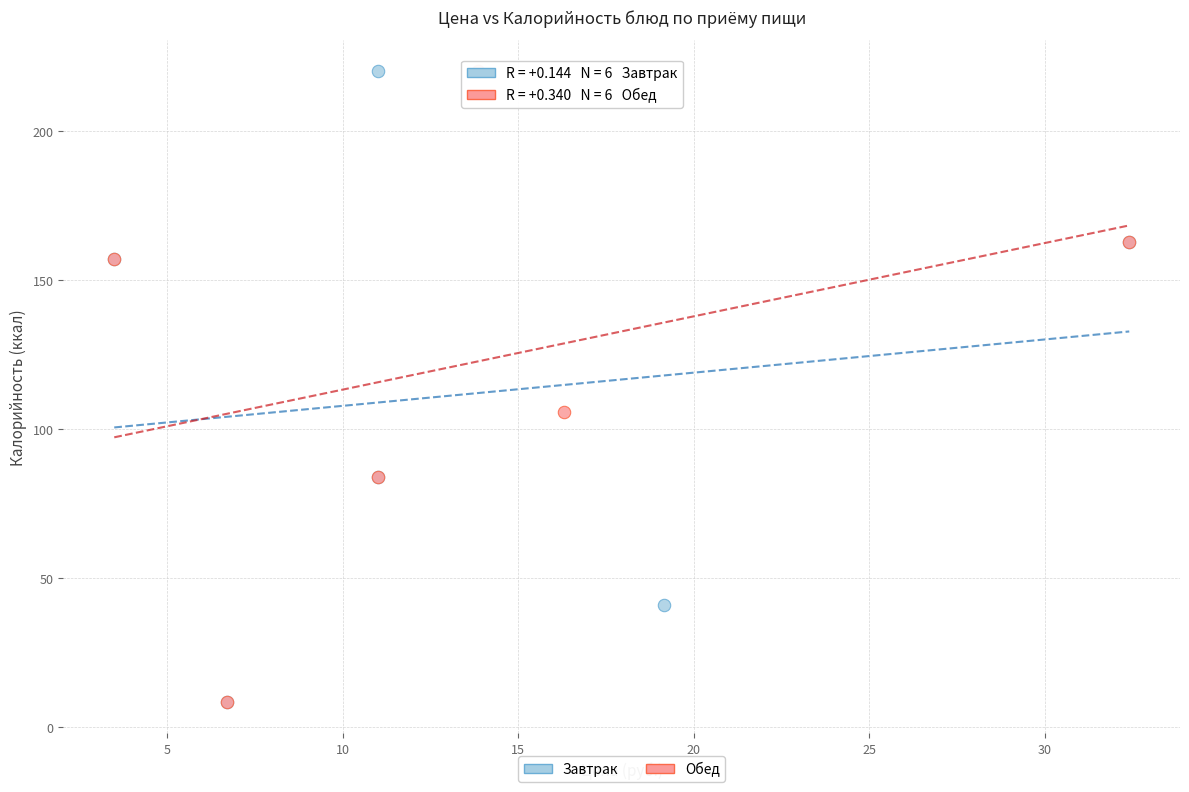

What are all the series names shown in the legend?

Завтрак, Обед